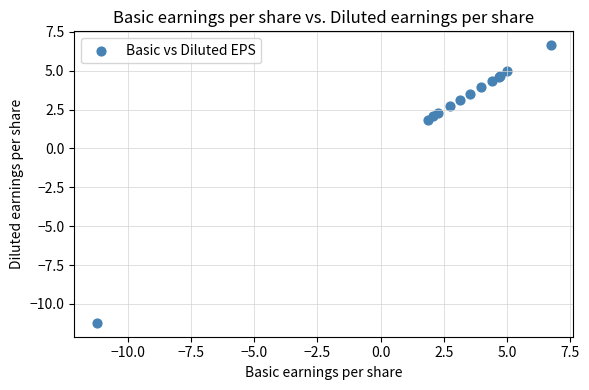

What Y value in the scatter plot is closest to -2?

1.9